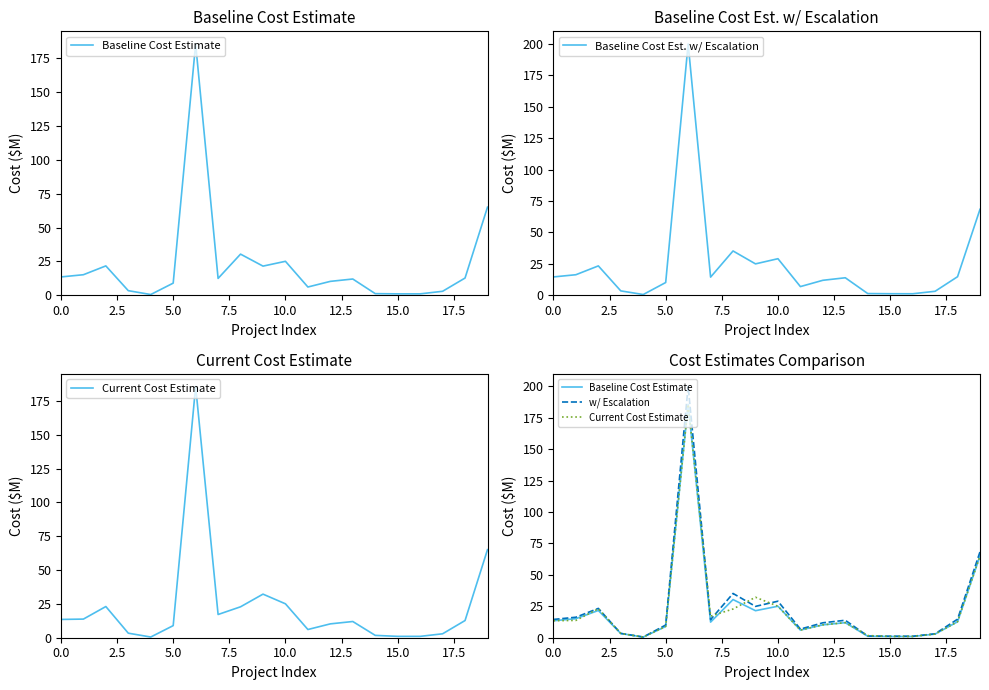

At which label is w/ Escalation closest to 100?

19